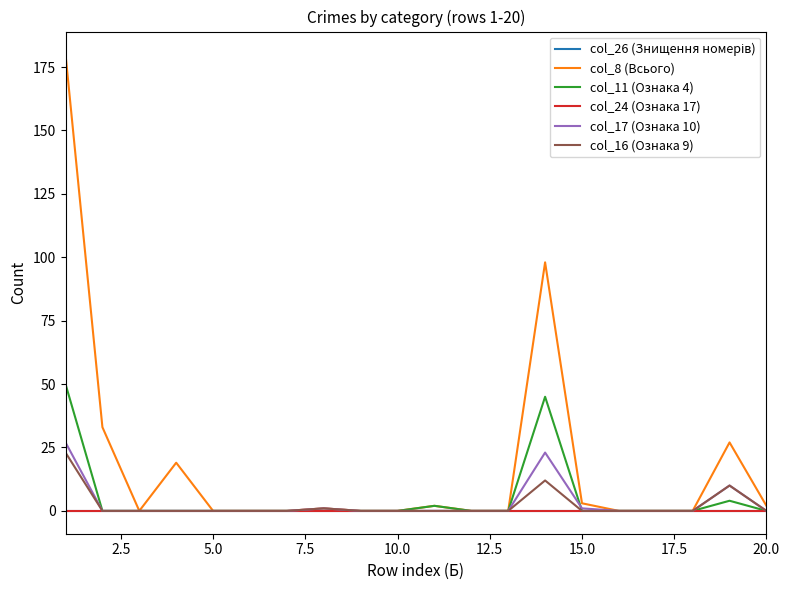

Is this an area chart (filled region under the line)?

No